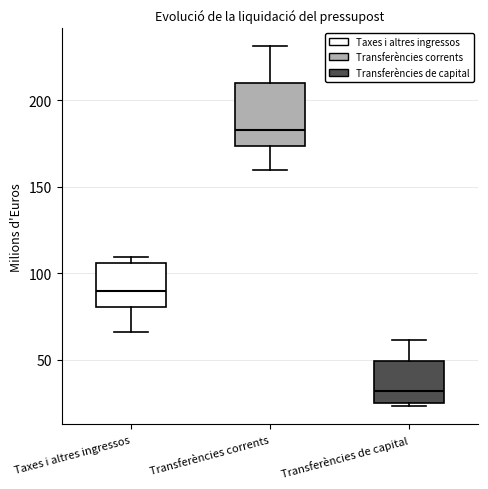

Where does the median line of the box for Transferències corrents sit on the y-axis? The values are not printed on the chart, so give them approximately, as read against the axis.

185